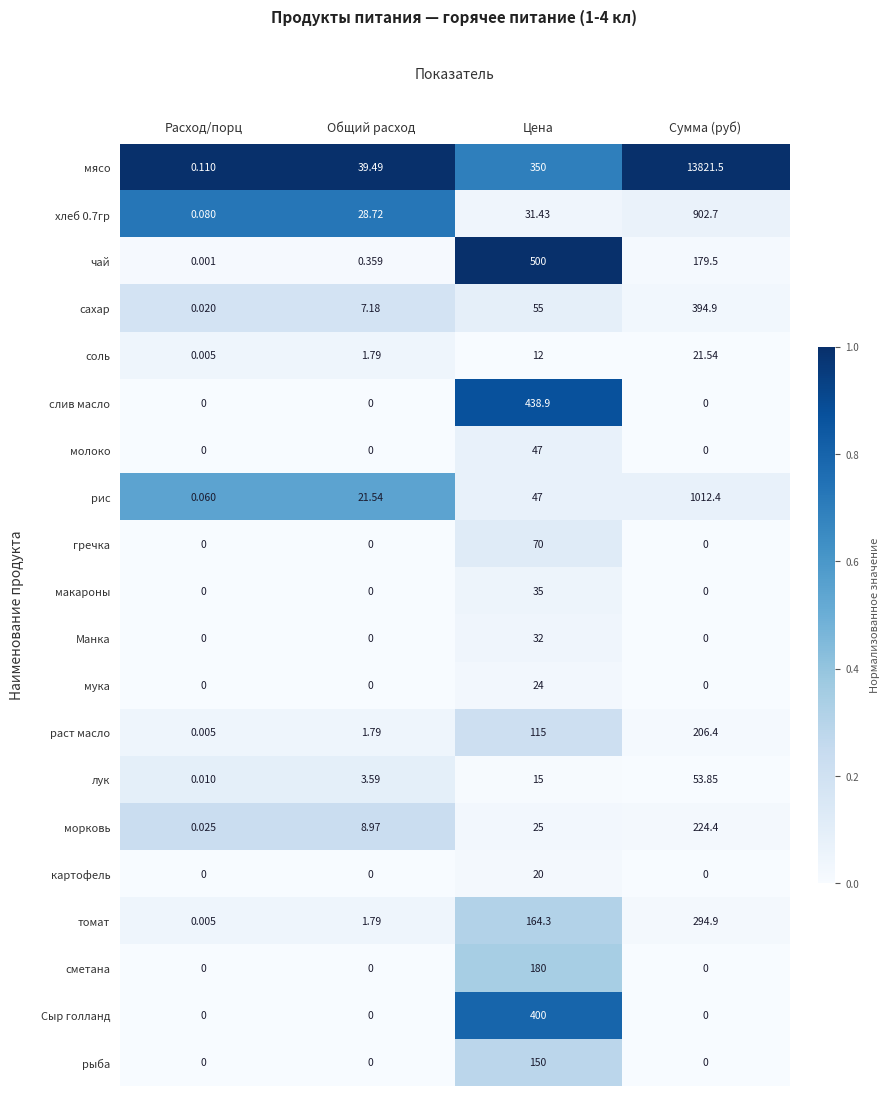

Rank the categories by морковь value from lowest to highest.

Расход/порц, Общий расход, Цена, Сумма (руб)